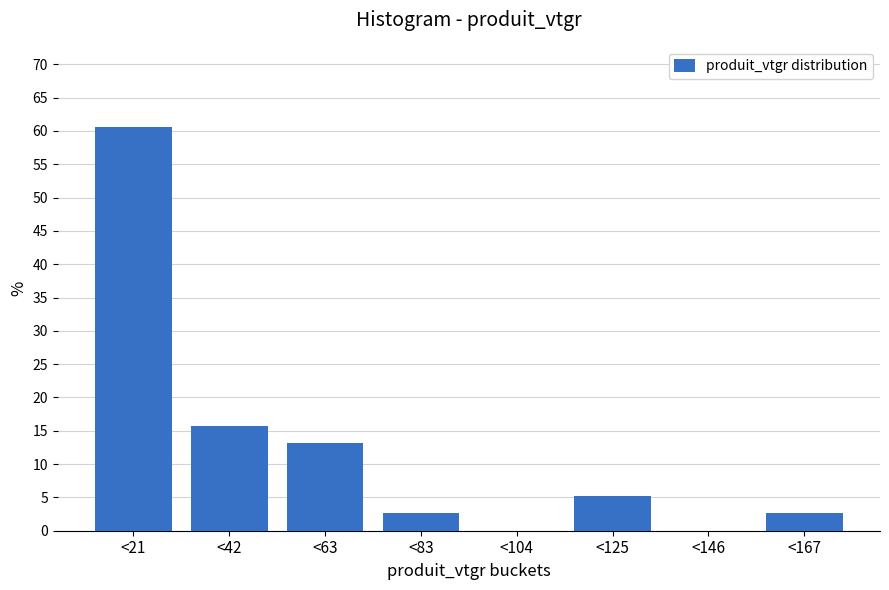

Reading left to right, list all the values displayed in this chart.

<21=60.5	<42=15.8	<63=13.2	<83=2.6	<104=0.0	<125=5.3	<146=0.0	<167=2.6